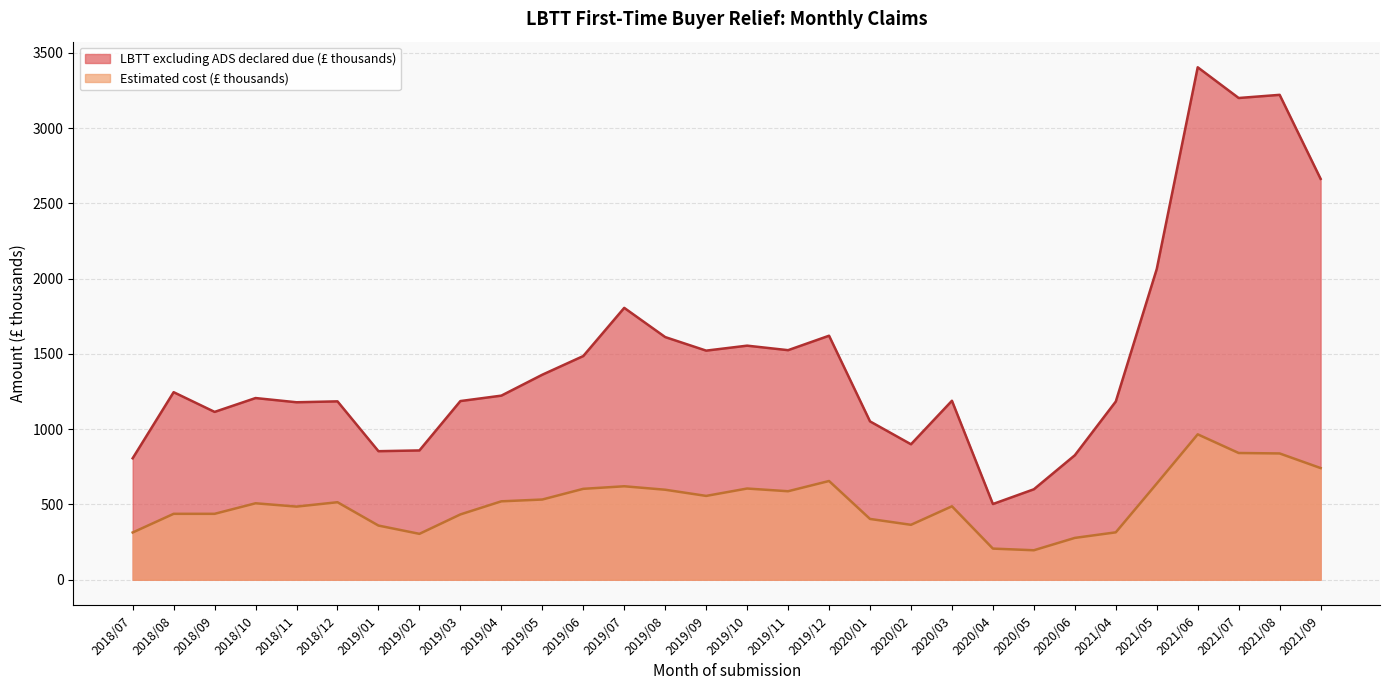

What is the sum of all LBTT excluding ADS declared due (£ thousands) values?

44159